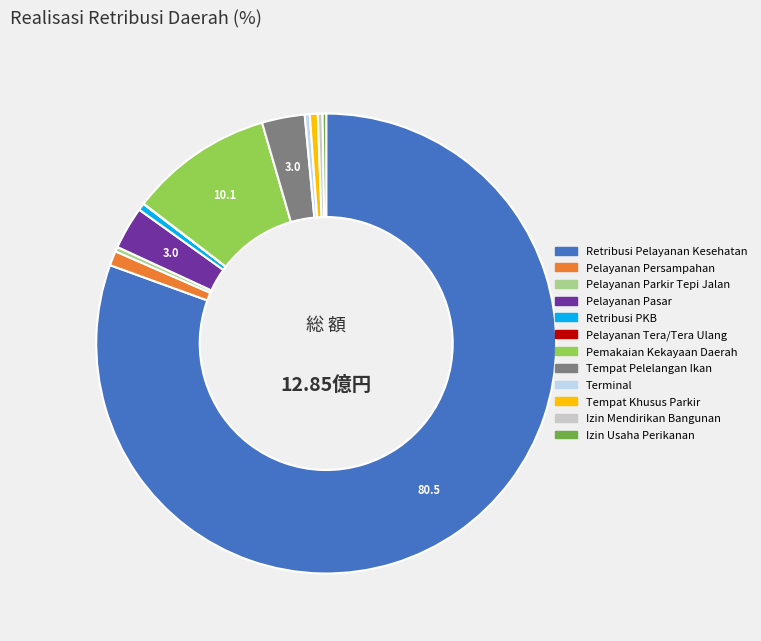

Approximately how many times larger is the value at Retribusi Pelayanan Kesehatan compared to Pelayanan Pasar?

26.9